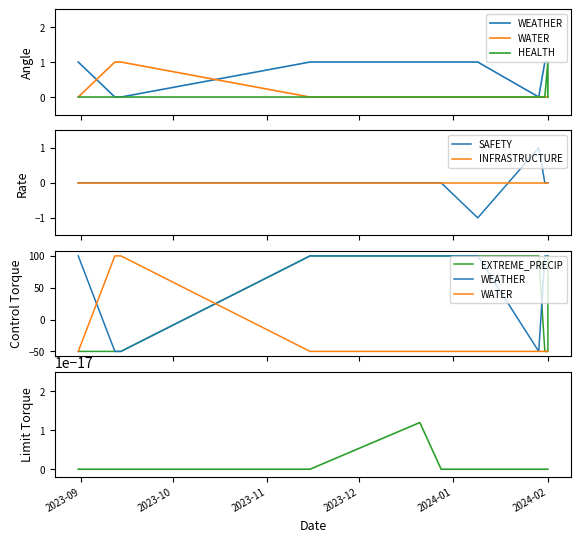

Which series has the largest range (max minus min)?

WEATHER